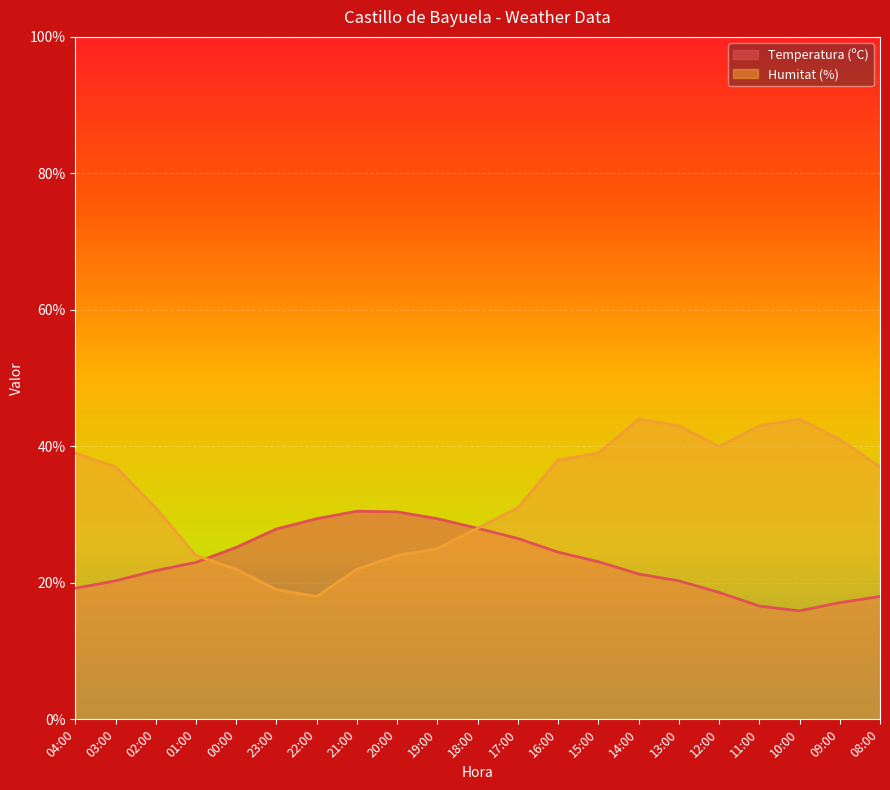

What position from the left is 14:00?

15